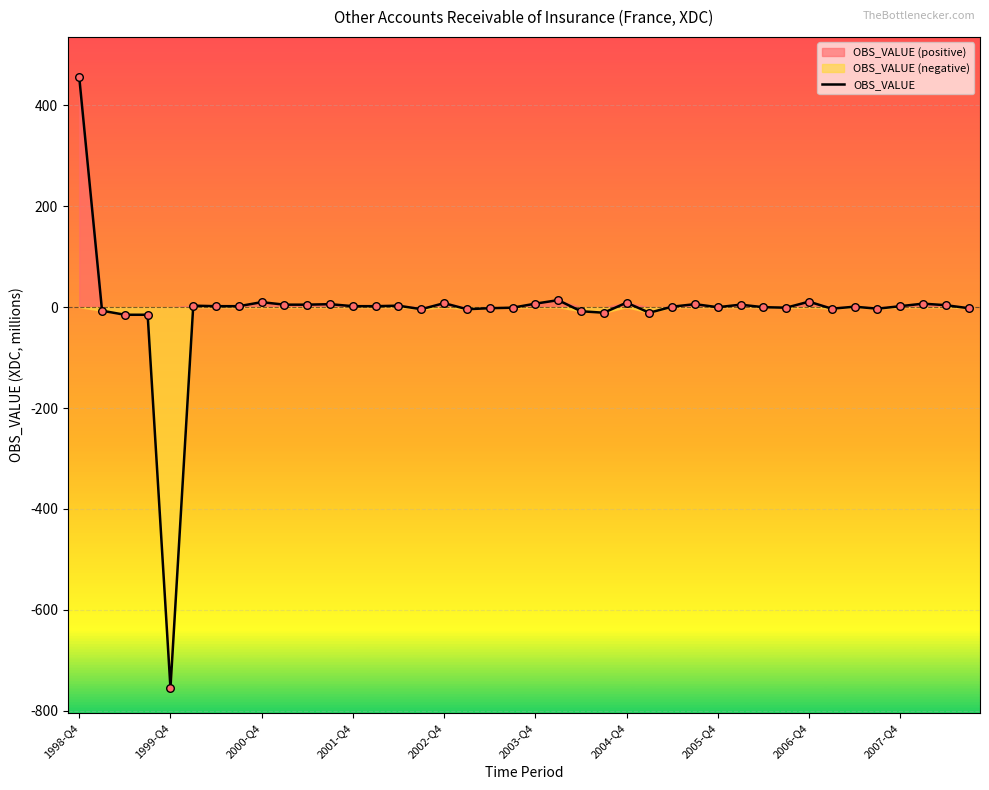

Approximately how many times larger is the value at 38 compared to 2007-Q4?

0.8